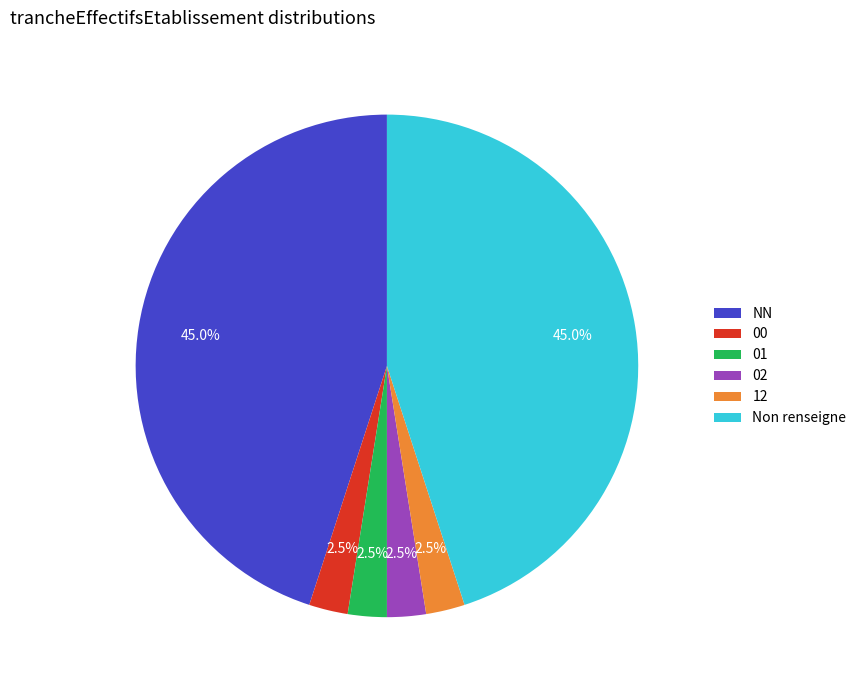

What percentage is NOT represented by 00?

97.5%